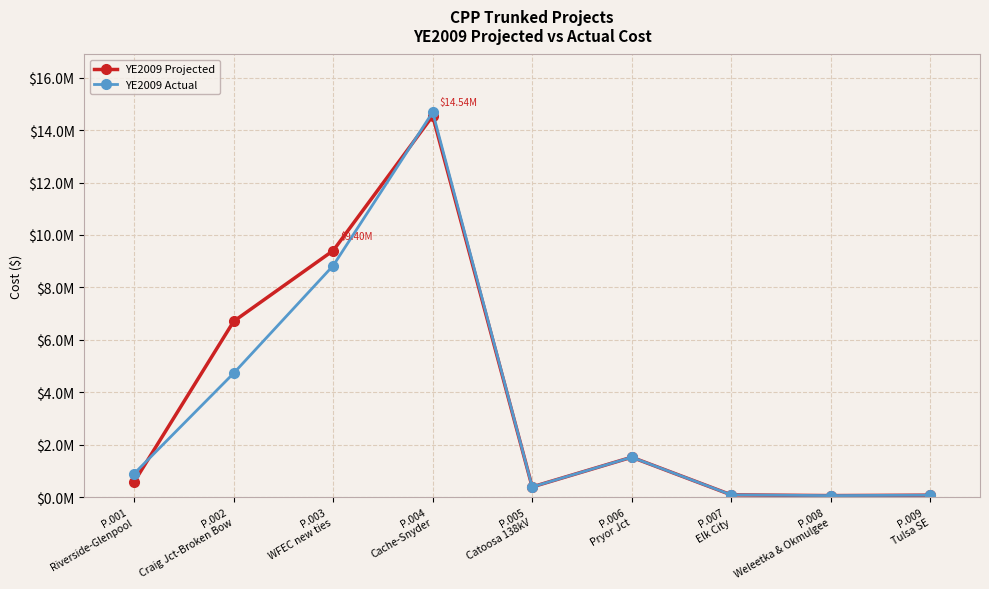

What is the spread (max minus min) of values at P.001
Riverside-Glenpool?

314759.9